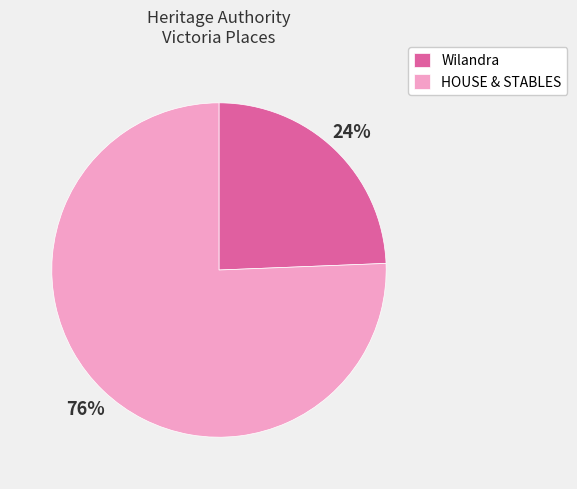

To the nearest percent, what is the combined percentage of Wilandra and HOUSE & STABLES?

100%